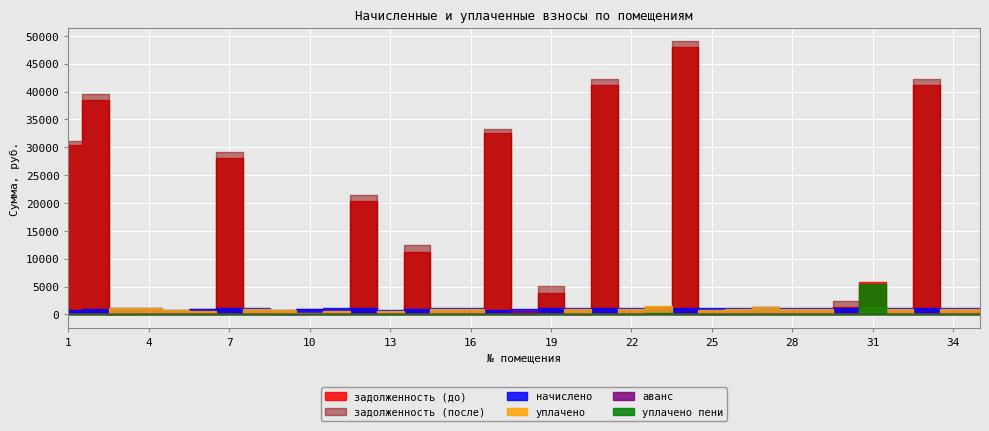

What is the difference between the second highest and second lowest values in the аванс series?

133.2